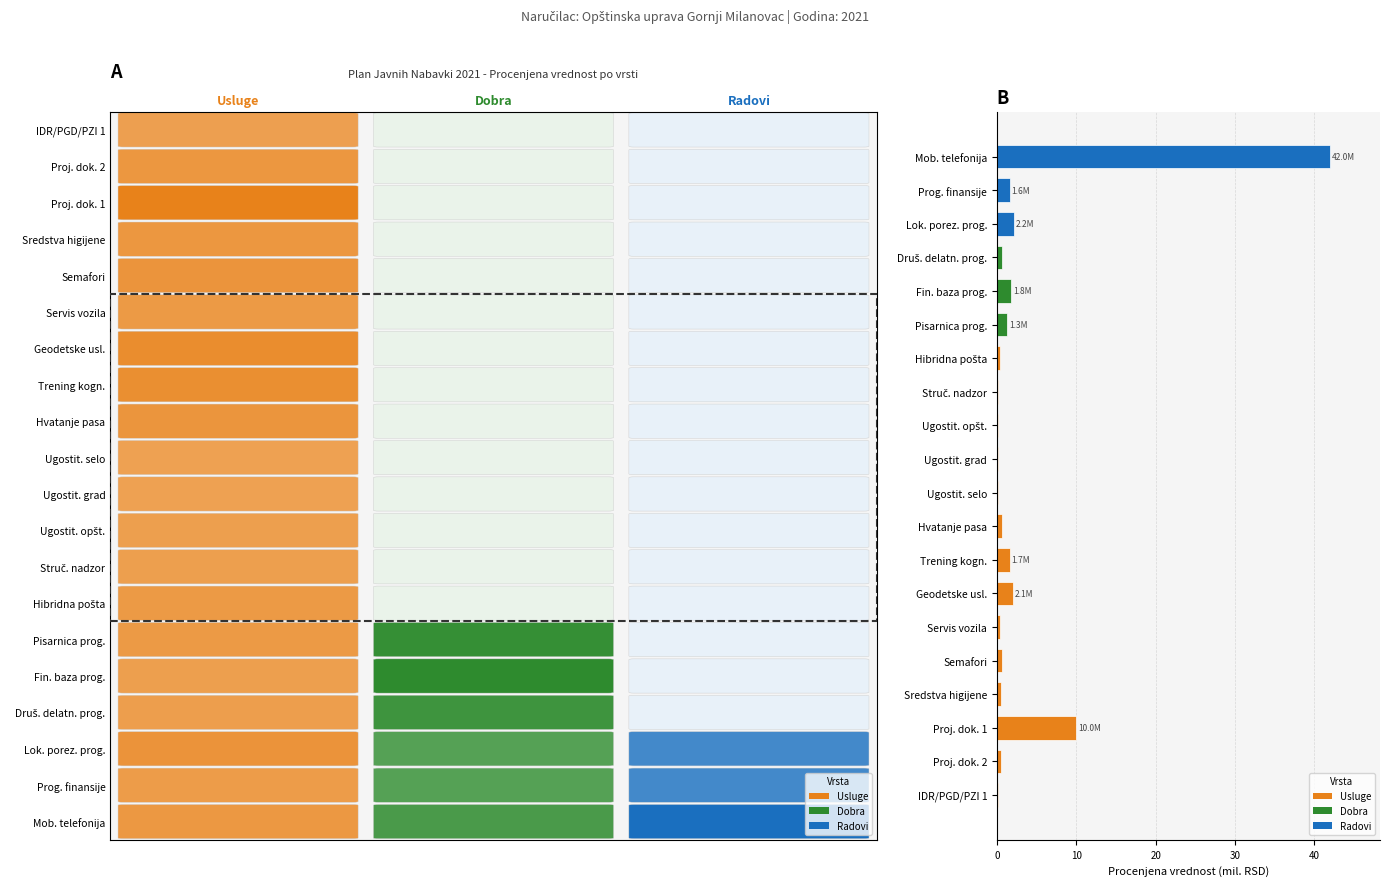

What is the sum of all values?

67.1